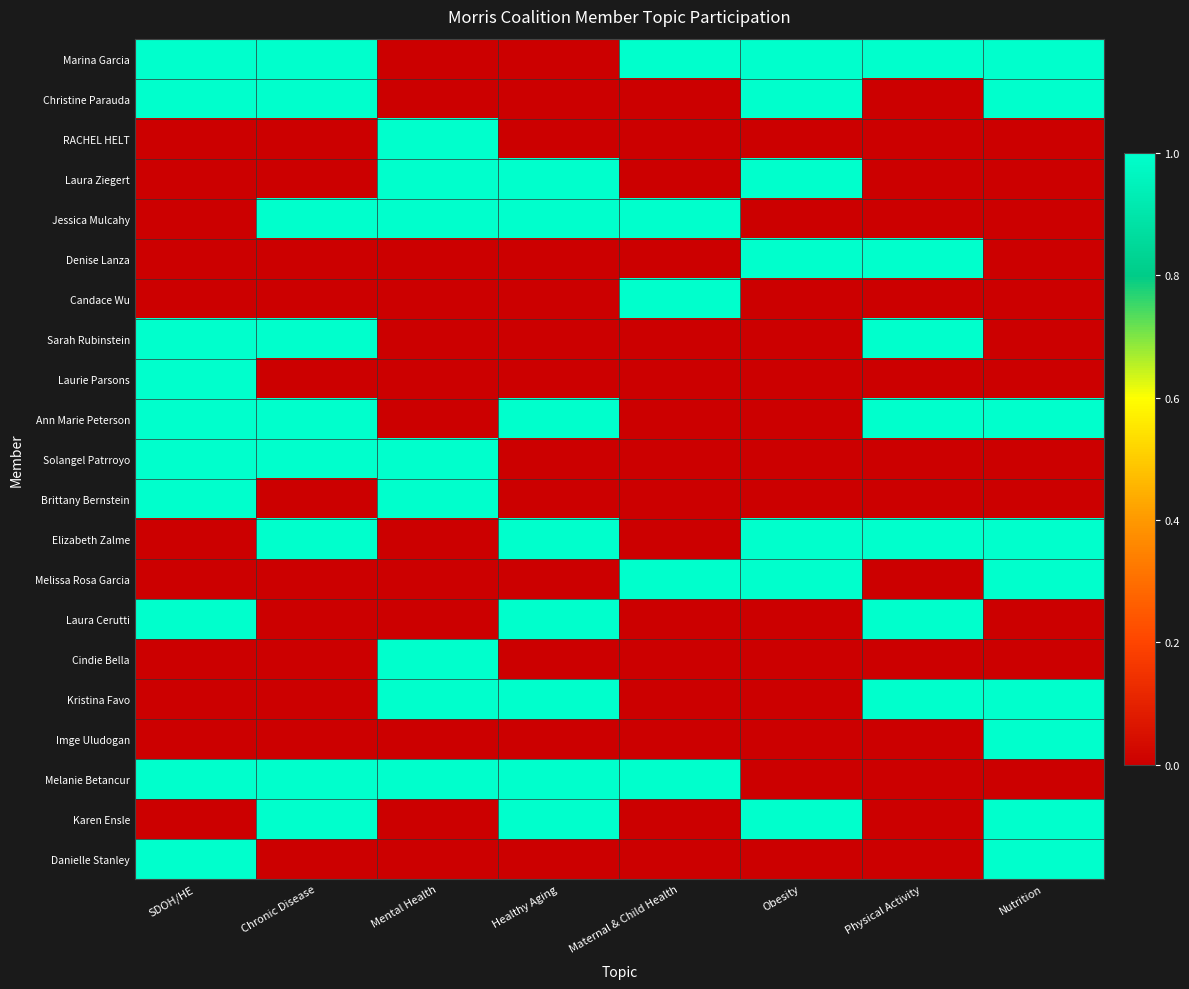

At which category is the sum across all series the highest?

SDOH/HE